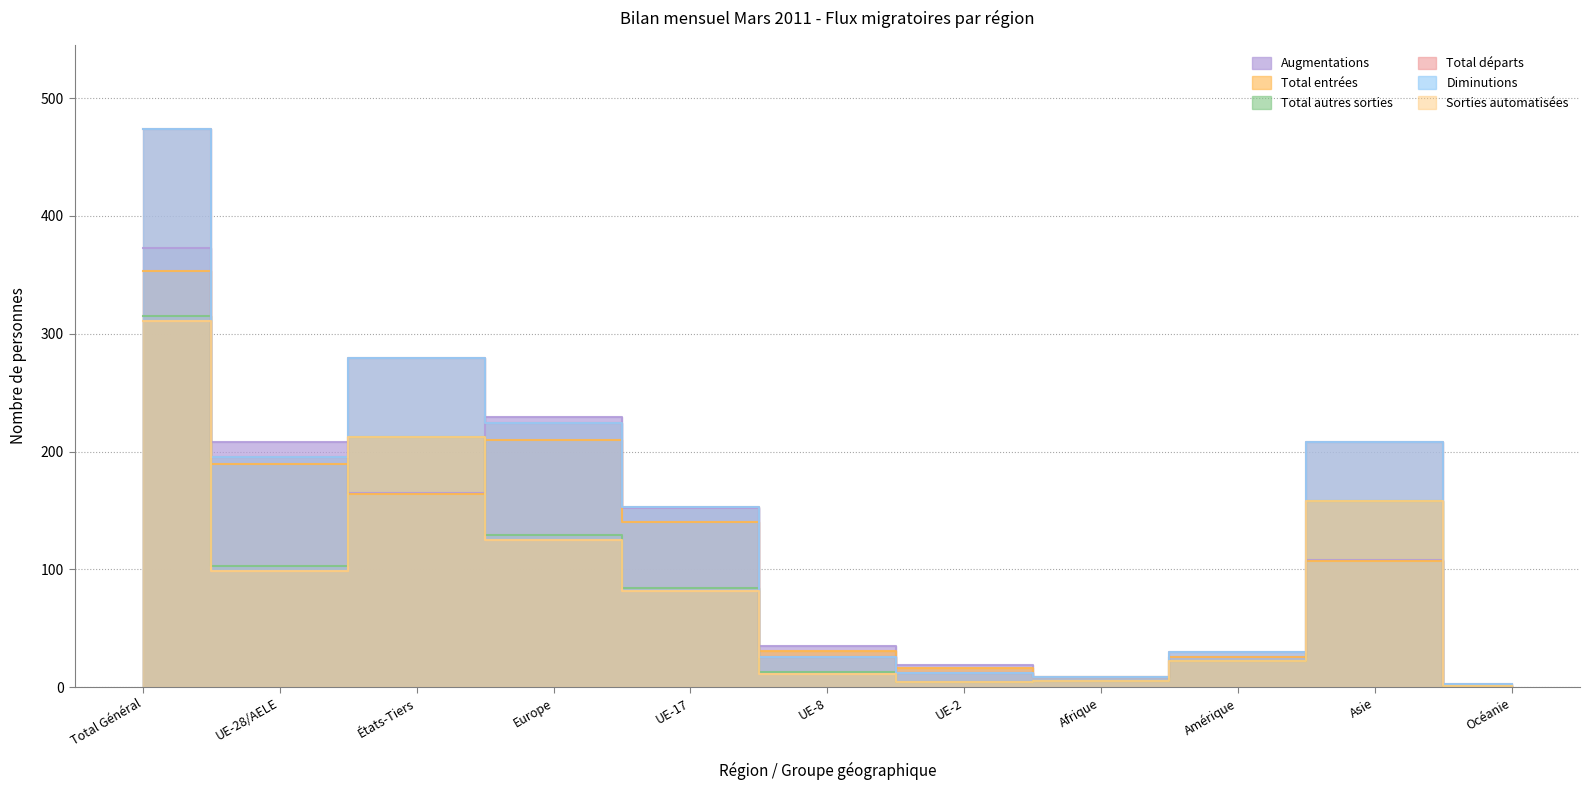

Reading right to left, transcribe all the data shown in this chart.

Augmentations: Océanie=1	Asie=108	Amérique=26	Afrique=9	UE-2=19	UE-8=35	UE-17=152	Europe=229	États-Tiers=165	UE-28/AELE=208	Total Général=373
Total entrées: Océanie=1	Asie=107	Amérique=26	Afrique=9	UE-2=16	UE-8=31	UE-17=140	Europe=210	États-Tiers=164	UE-28/AELE=189	Total Général=353
Total autres sorties: Océanie=1	Asie=158	Amérique=22	Afrique=5	UE-2=4	UE-8=13	UE-17=84	Europe=129	États-Tiers=212	UE-28/AELE=103	Total Général=315
Total départs: Océanie=3	Asie=208	Amérique=30	Afrique=9	UE-2=12	UE-8=26	UE-17=153	Europe=224	États-Tiers=279	UE-28/AELE=195	Total Général=474
Diminutions: Océanie=3	Asie=208	Amérique=30	Afrique=9	UE-2=12	UE-8=26	UE-17=153	Europe=224	États-Tiers=279	UE-28/AELE=195	Total Général=474
Sorties automatisées: Océanie=1	Asie=158	Amérique=22	Afrique=5	UE-2=4	UE-8=11	UE-17=82	Europe=125	États-Tiers=212	UE-28/AELE=99	Total Général=311